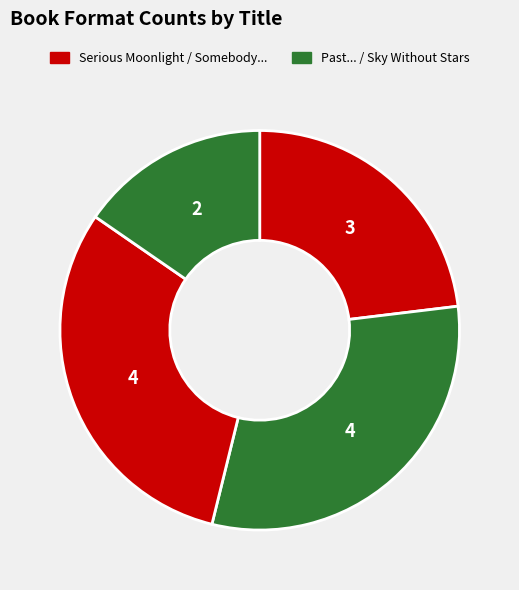

How many segments does this pie chart have?

4